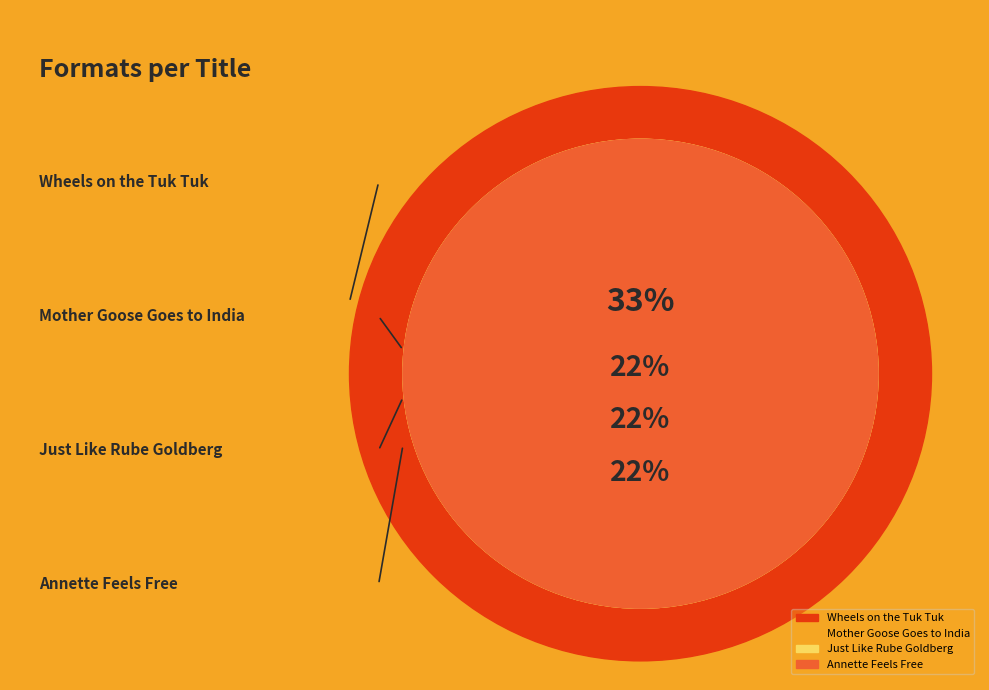

True or false: Wheels on the Tuk Tuk accounts for 28% of the total.

False